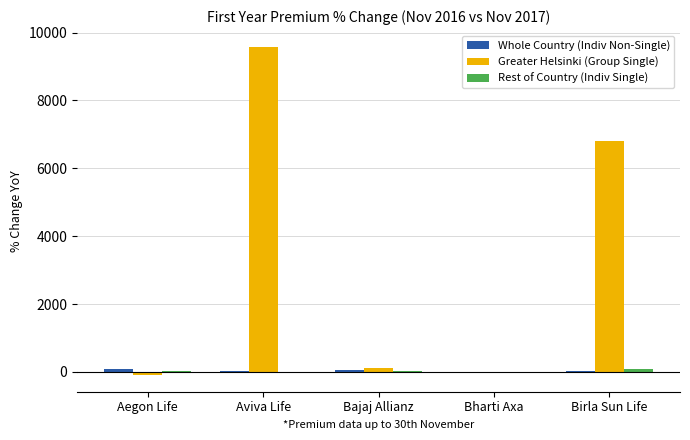

Which series changed the most between Aviva Life and Bharti Axa?

Greater Helsinki (Group Single)